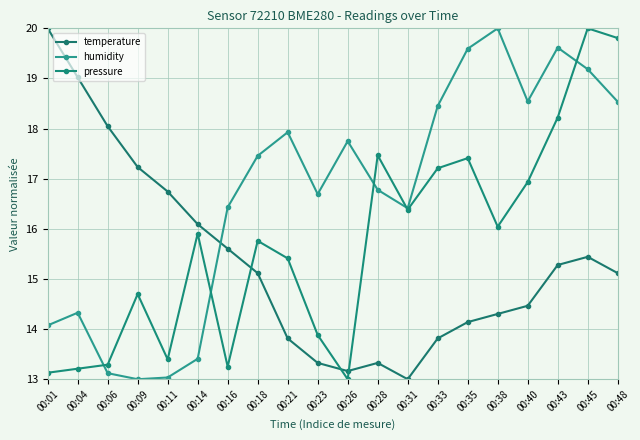

Reading left to right, extract all data points from this chart.

temperature: 00:01=20.0	00:04=19.0	00:06=18.0	00:09=17.2	00:11=16.7	00:14=16.1	00:16=15.6	00:18=15.1	00:21=13.8	00:23=13.3	00:26=13.2	00:28=13.3	00:31=13.0	00:33=13.8	00:35=14.1	00:38=14.3	00:40=14.5	00:43=15.3	00:45=15.4	00:48=15.1
humidity: 00:01=14.1	00:04=14.3	00:06=13.1	00:09=13.0	00:11=13.0	00:14=13.4	00:16=16.4	00:18=17.5	00:21=17.9	00:23=16.7	00:26=17.7	00:28=16.8	00:31=16.4	00:33=18.4	00:35=19.6	00:38=20.0	00:40=18.5	00:43=19.6	00:45=19.2	00:48=18.5
pressure: 00:01=13.1	00:04=13.2	00:06=13.3	00:09=14.7	00:11=13.4	00:14=15.9	00:16=13.3	00:18=15.8	00:21=15.4	00:23=13.9	00:26=13.0	00:28=17.5	00:31=16.4	00:33=17.2	00:35=17.4	00:38=16.0	00:40=16.9	00:43=18.2	00:45=20.0	00:48=19.8